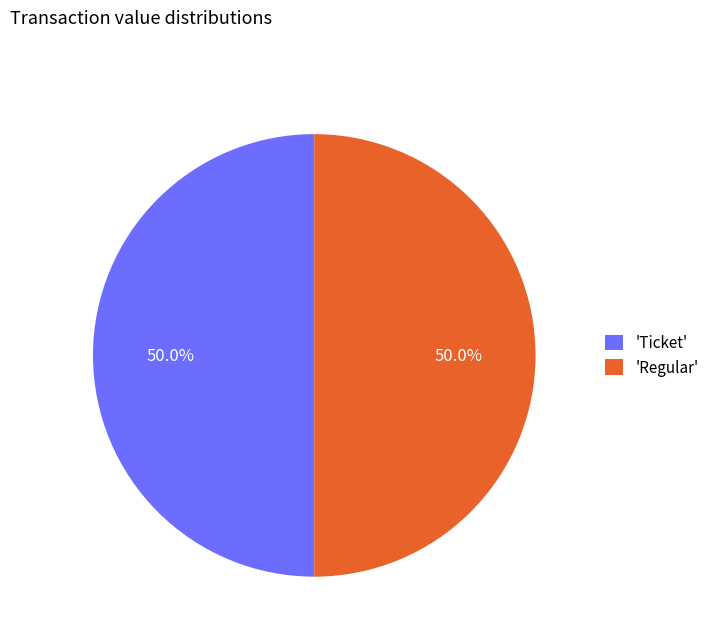

Approximately how many times larger is the value at 'Regular' compared to 'Ticket'?

1.0